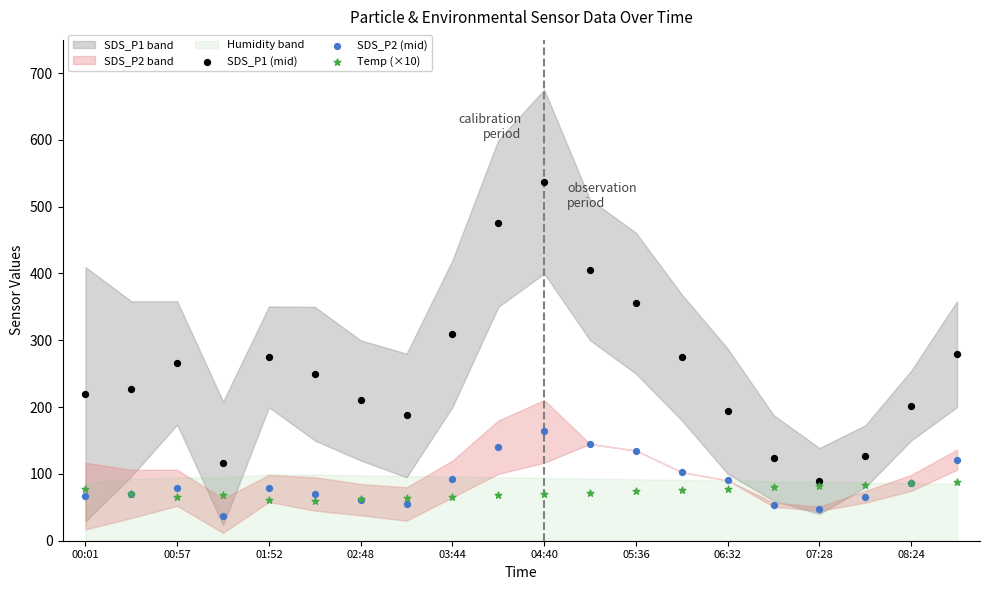

Which series has the widest spread of Y values?

SDS_P1 (mid)